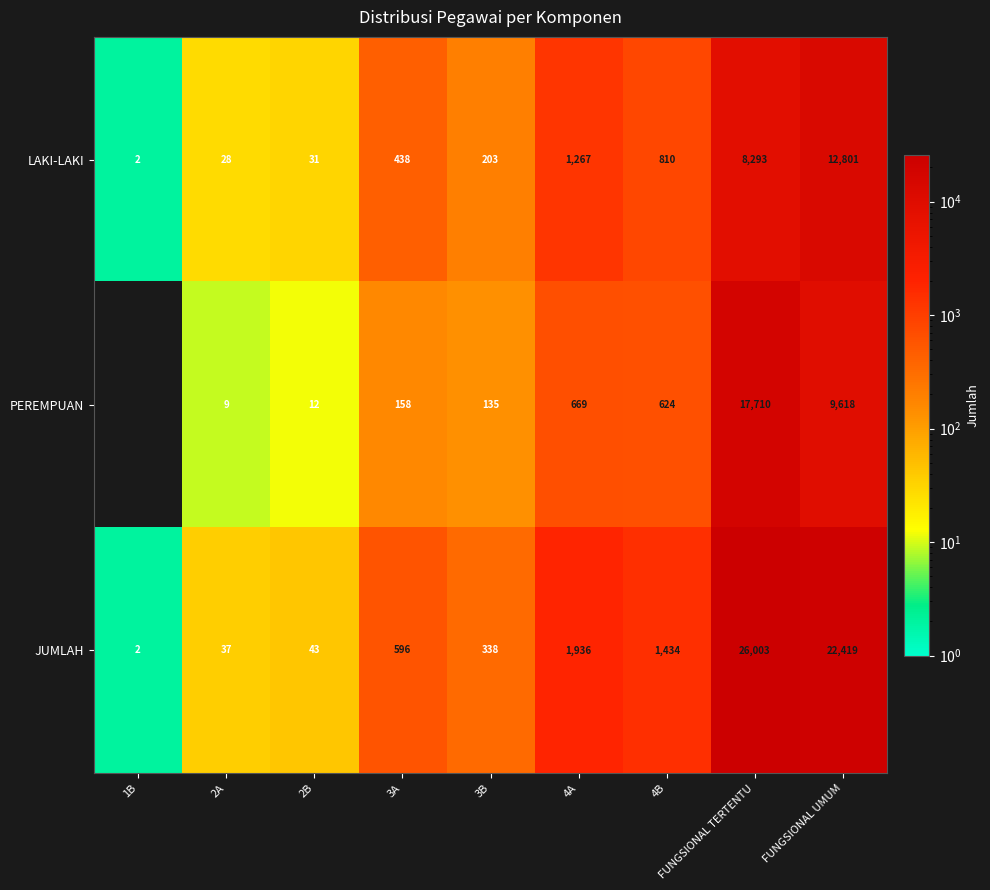

What is the average value of the PEREMPUAN series?

3215